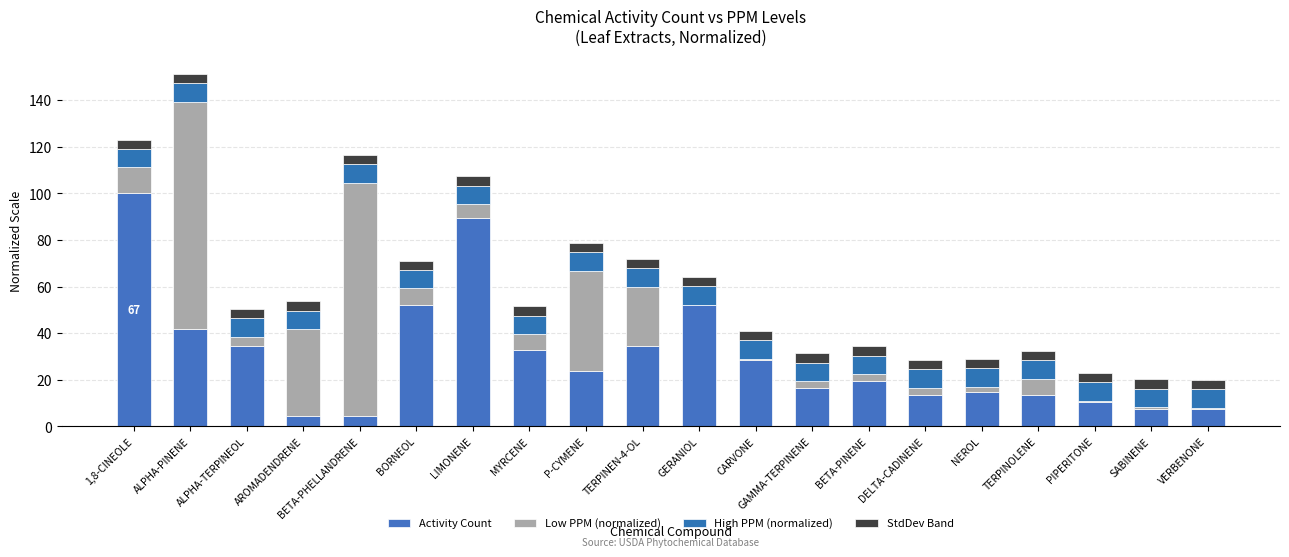

Are the bars horizontal?

No